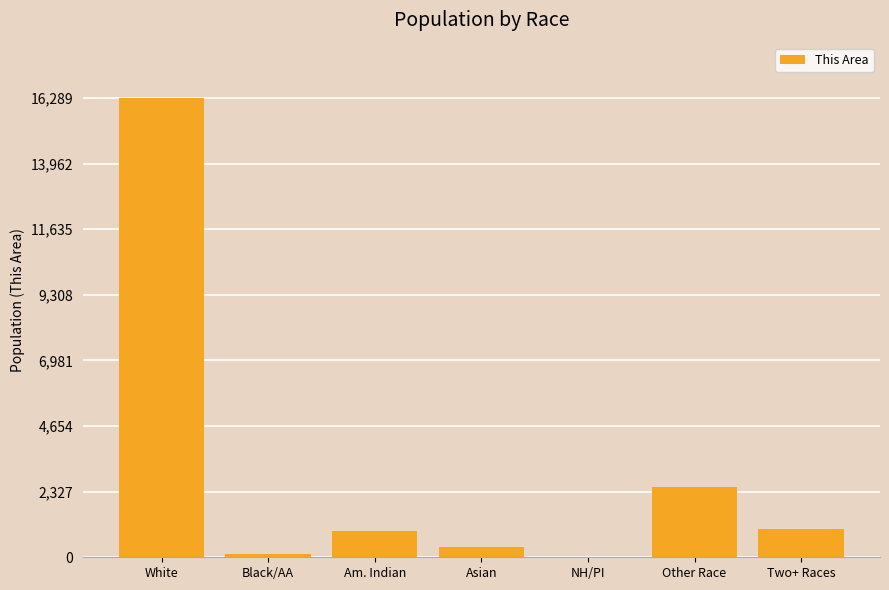

What is the sum of all values?

21211